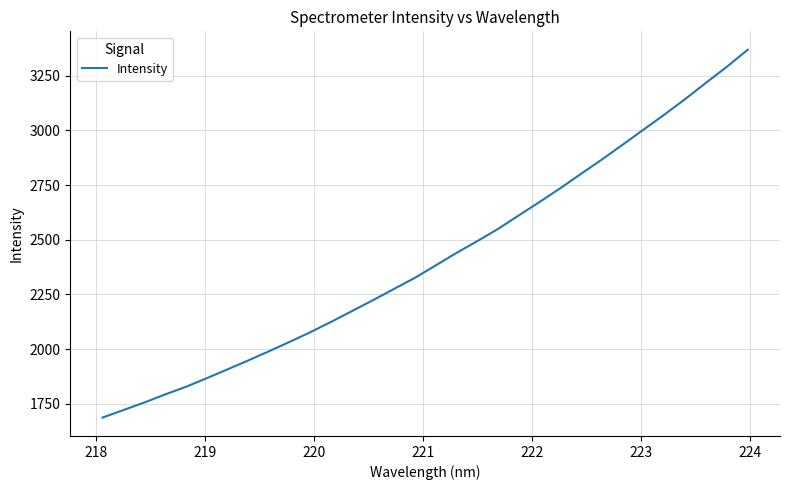

What is the difference between the maximum and minimum values?

1680.6